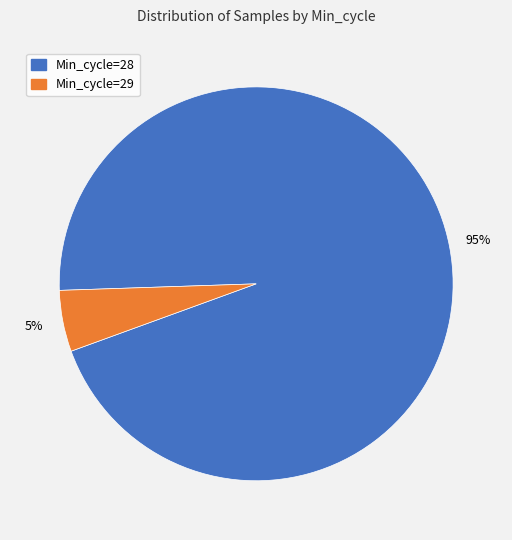

Does any single category account for the majority?

Yes